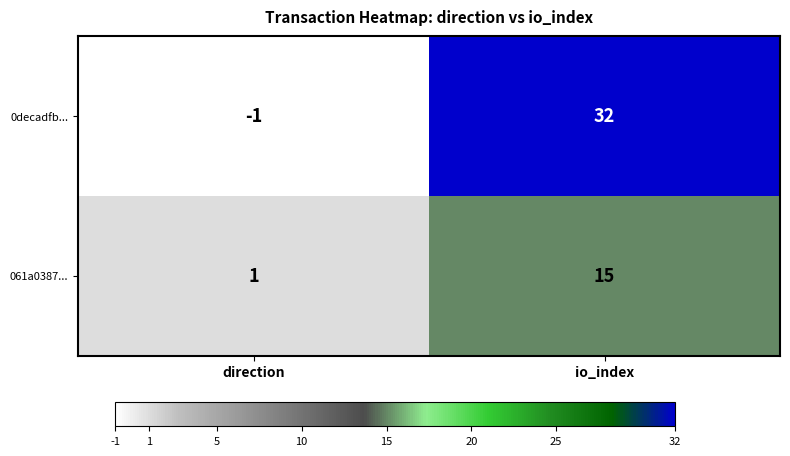

How many values in the 061a0387... series are below 15?

1